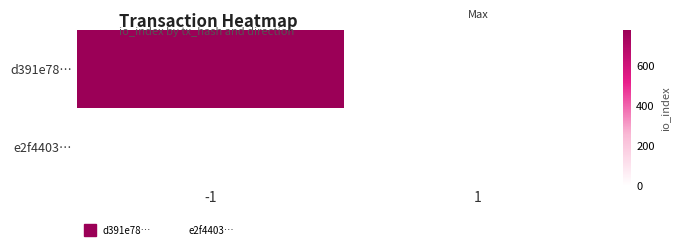

Which series has the largest total across all categories?

d391e78…